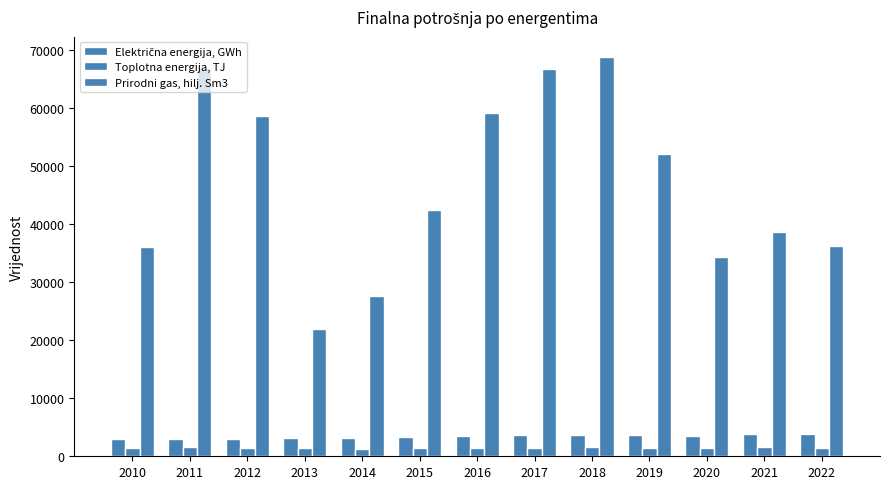

How many bars are there in each group?

3